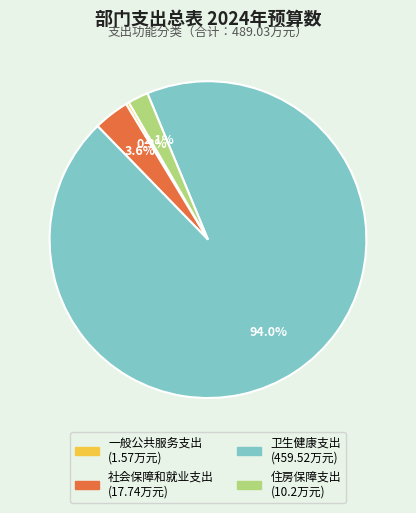

Between 社会保障和就业支出 and 卫生健康支出, which is larger?

卫生健康支出